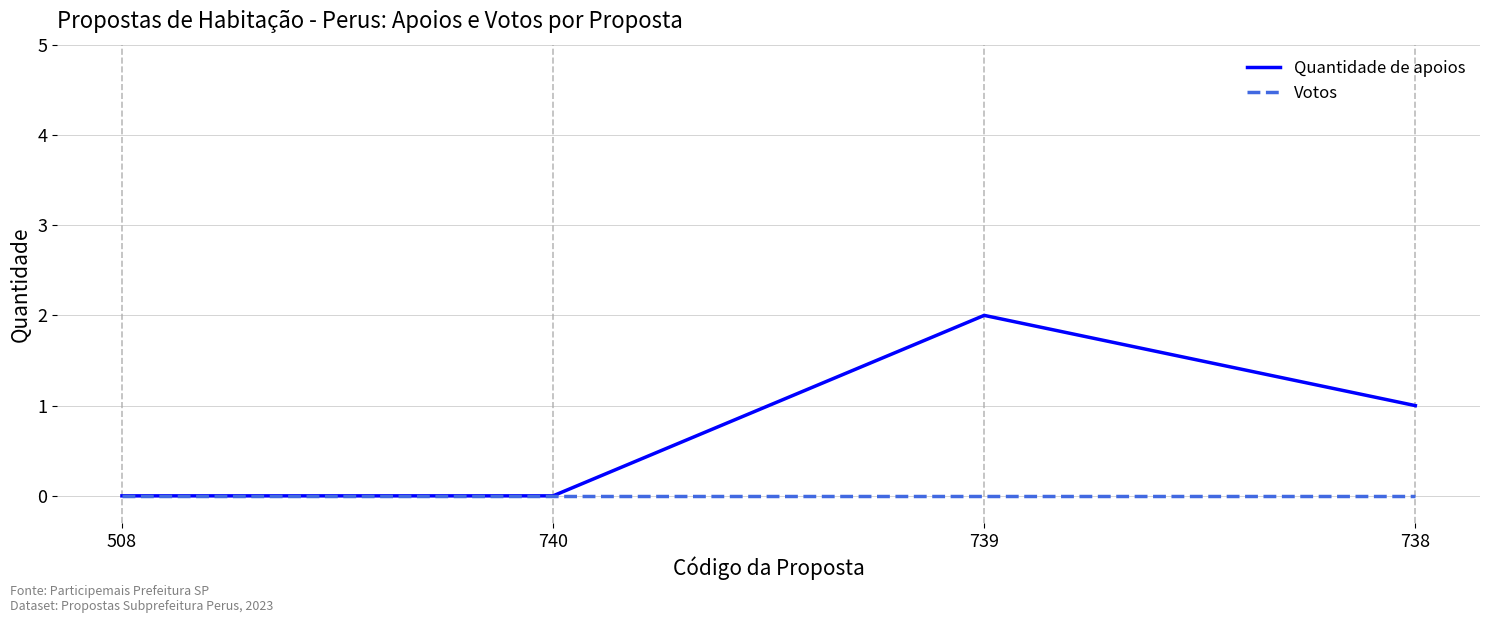

What is the difference between the maximum and minimum values in the Quantidade de apoios series?

2